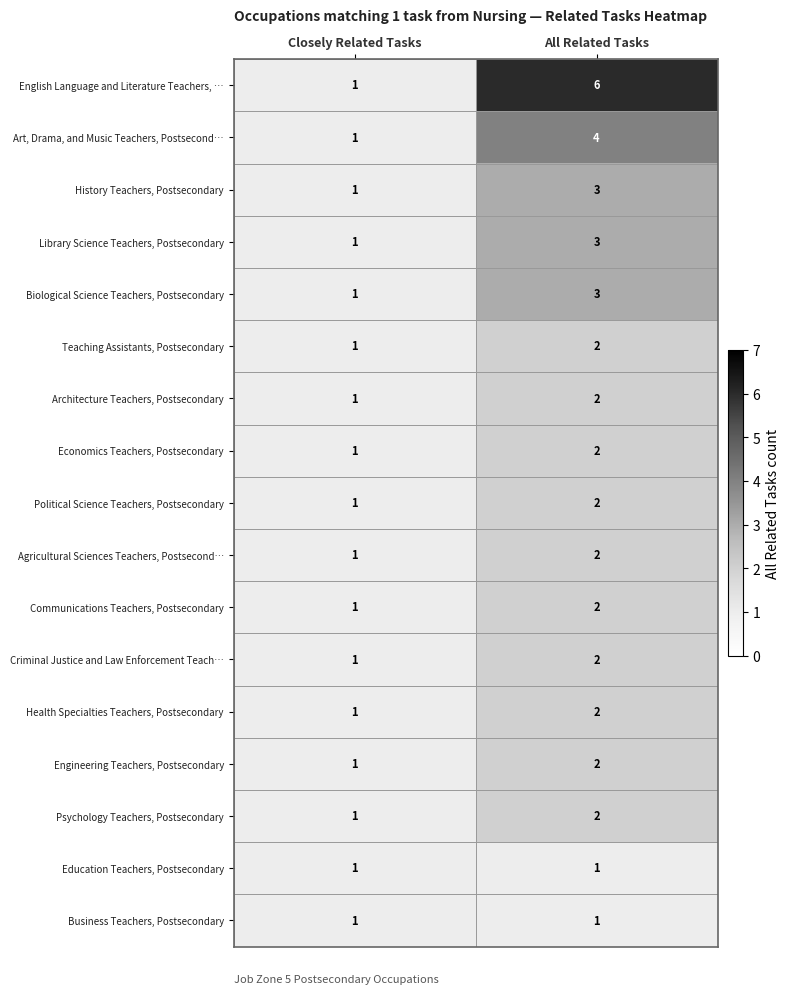

Rank the categories by Architecture Teachers, Postsecondary value from lowest to highest.

Closely Related Tasks, All Related Tasks